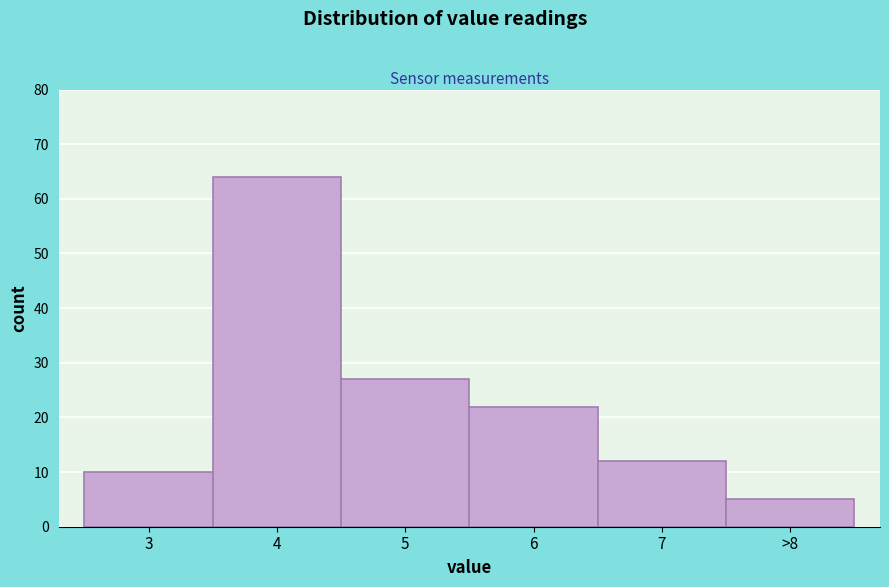

Reading left to right, what are all the values shown in this chart?

10	64	27	22	12	5